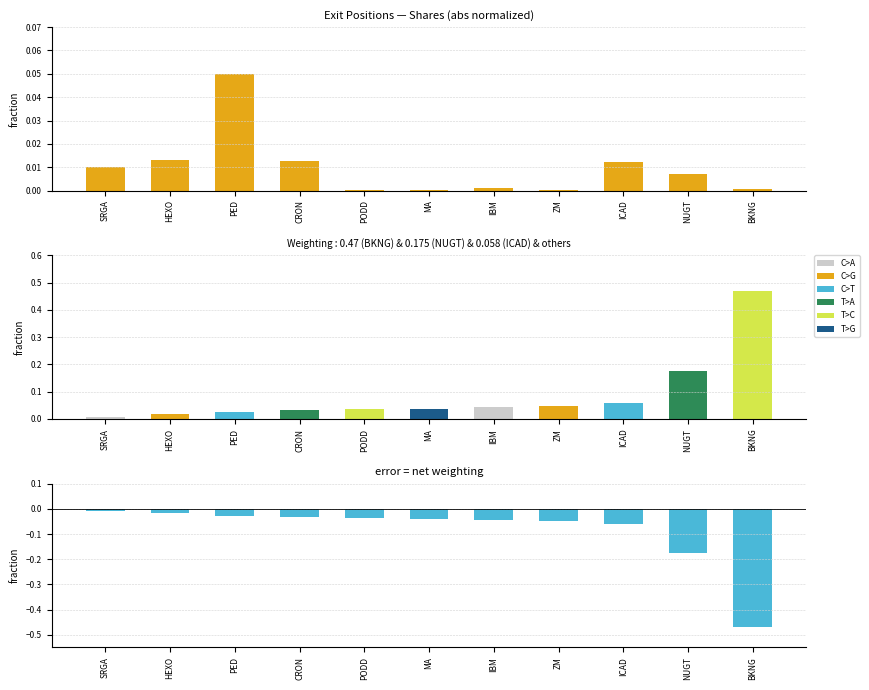

Is it true that Weighting (signed) equals -0.1 at ICAD?

True